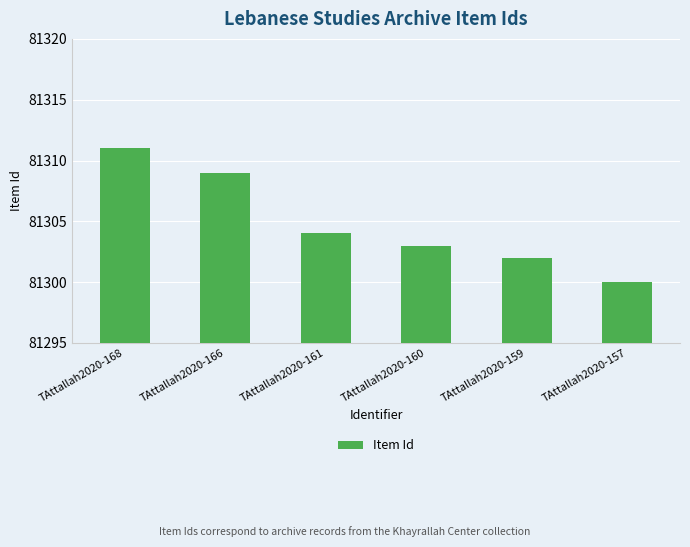

How many bars are there in total?

6